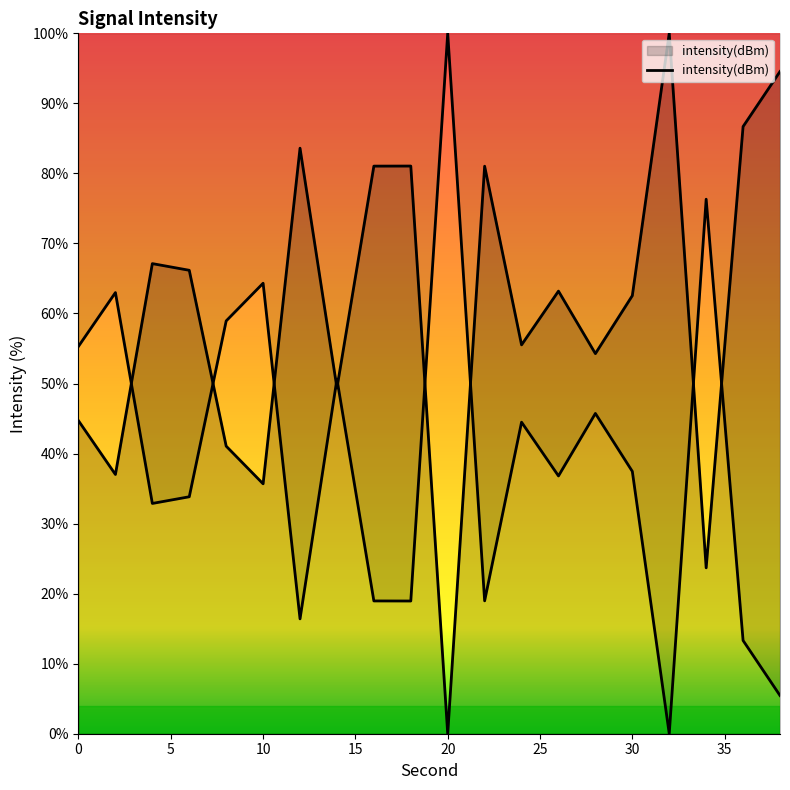

Reading left to right, list all the values displayed in this chart.

0=44.7	2=37.0	4=67.1	6=66.2	8=41.1	10=35.7	12=83.6	14=49.4	16=81.0	18=81.1	20=0.0	22=81.0	24=55.5	26=63.2	28=54.3	30=62.5	32=100.0	34=23.7	36=86.7	38=94.5